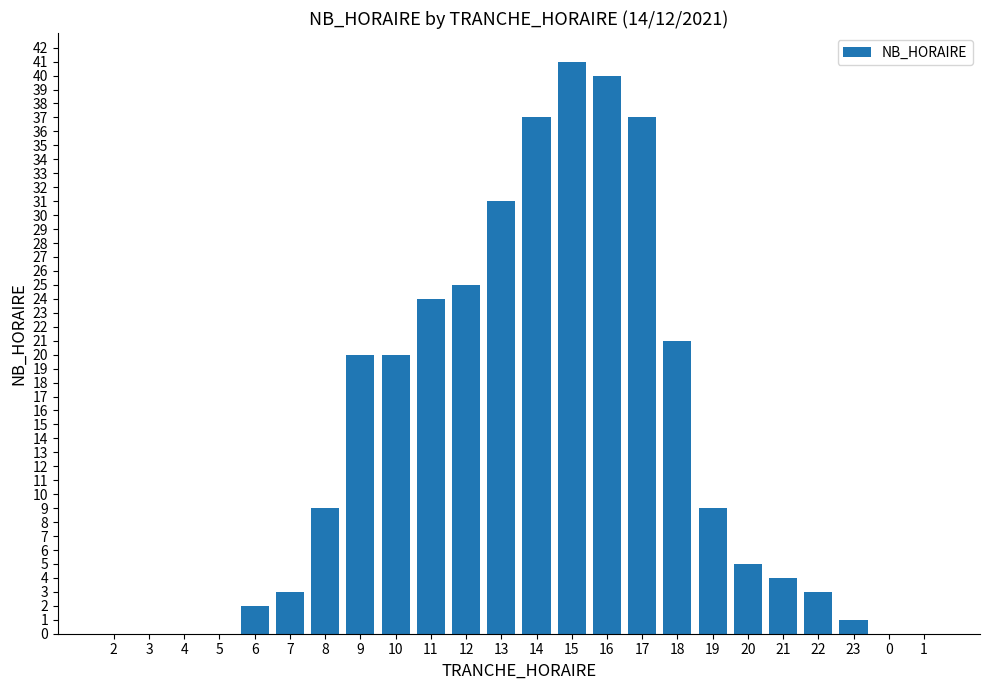

Reading right to left, what are all the values shown in this chart?

1=0	0=0	23=1	22=3	21=4	20=5	19=9	18=21	17=37	16=40	15=41	14=37	13=31	12=25	11=24	10=20	9=20	8=9	7=3	6=2	5=0	4=0	3=0	2=0